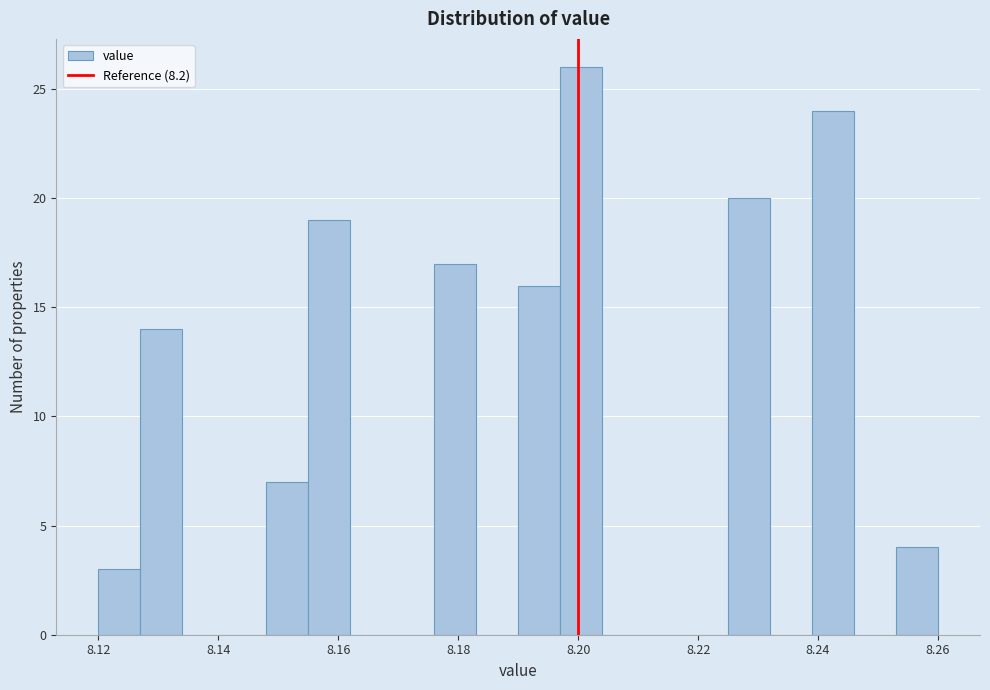

Read against the x-axis, roughly where is the centre of the tallest bar?

8.200